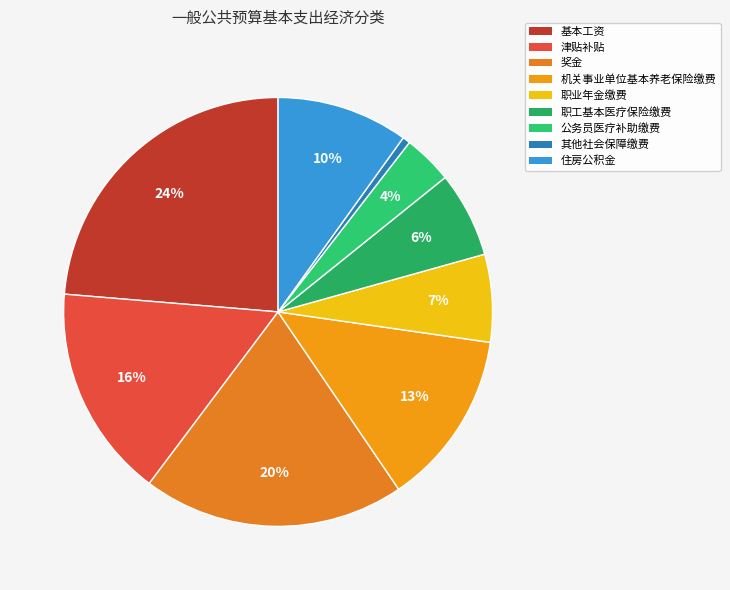

Between 其他社会保障缴费 and 津贴补贴, which is larger?

津贴补贴